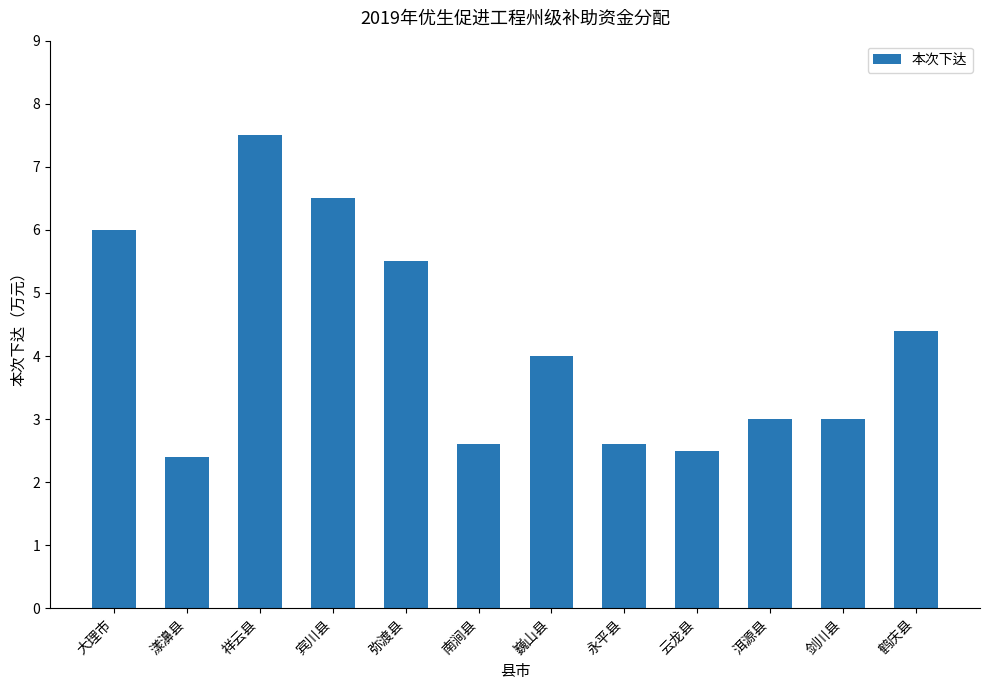

True or false: the data shows 5.5 at 弥渡县.

True